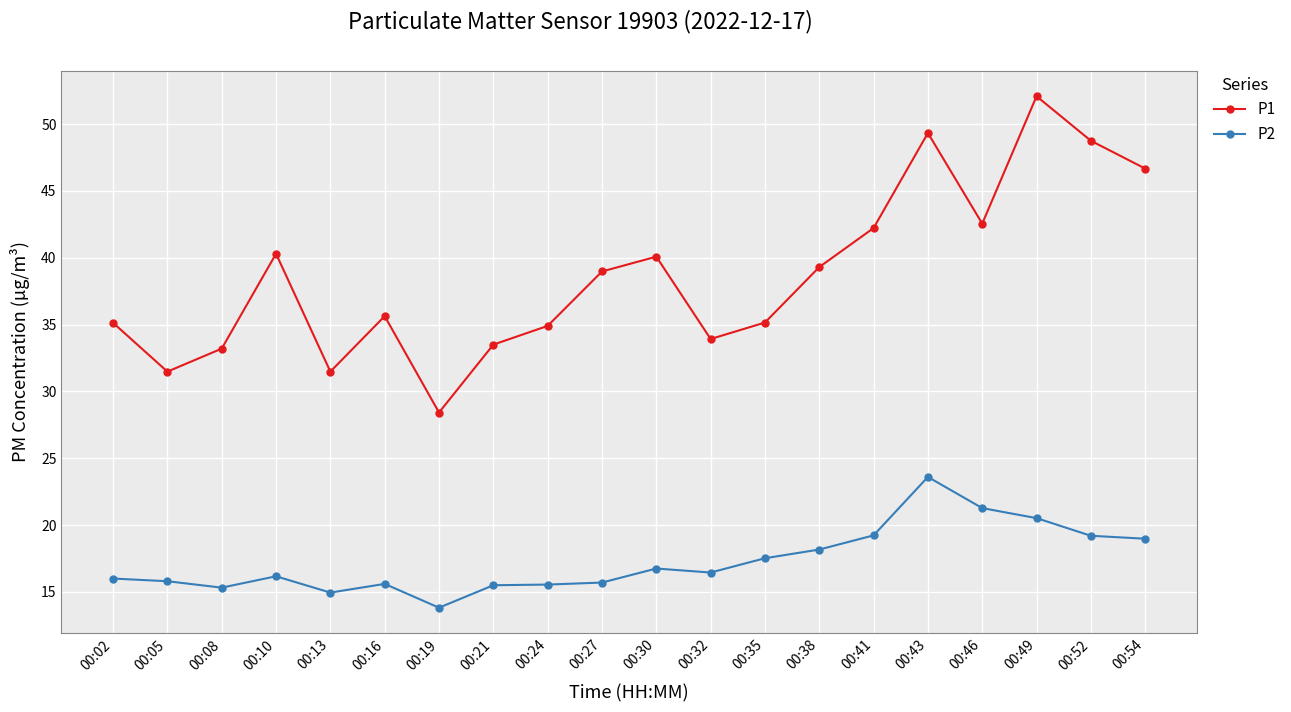

At which category does P1 reach its first local peak?

00:10